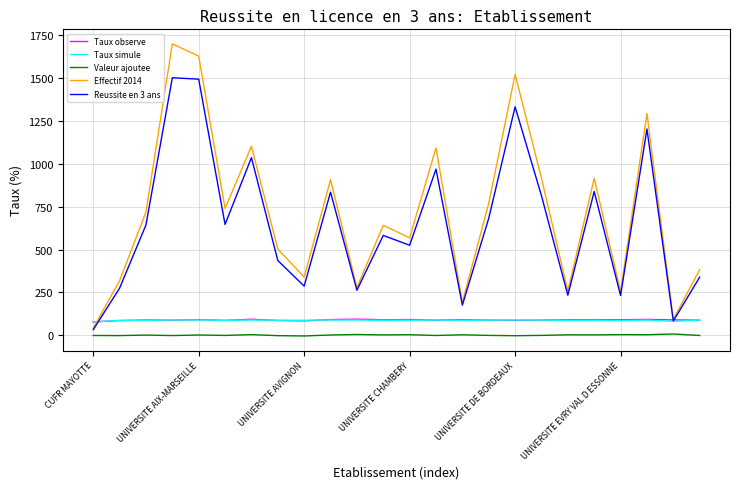

What is the difference between the maximum and minimum values in the Taux observe series?

16.0